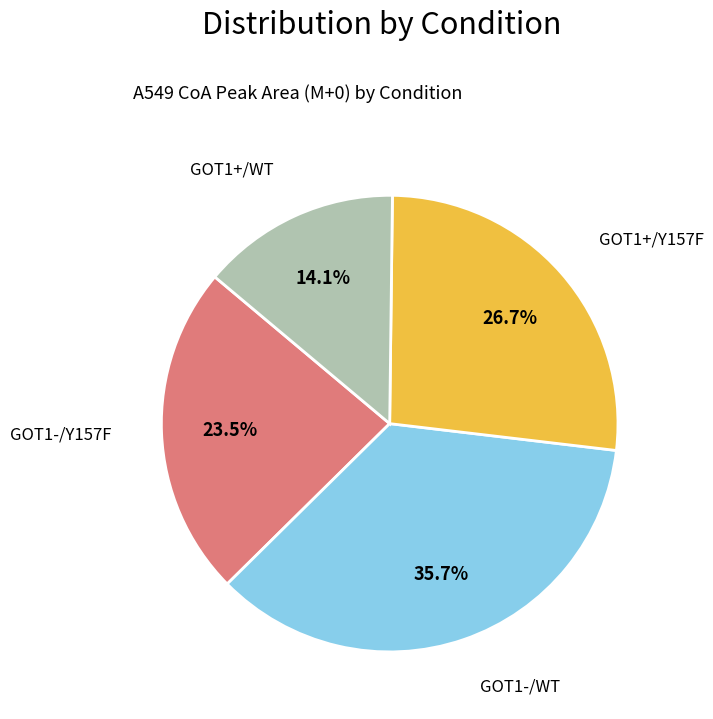

Is there any slice that represents more than half of the pie?

No